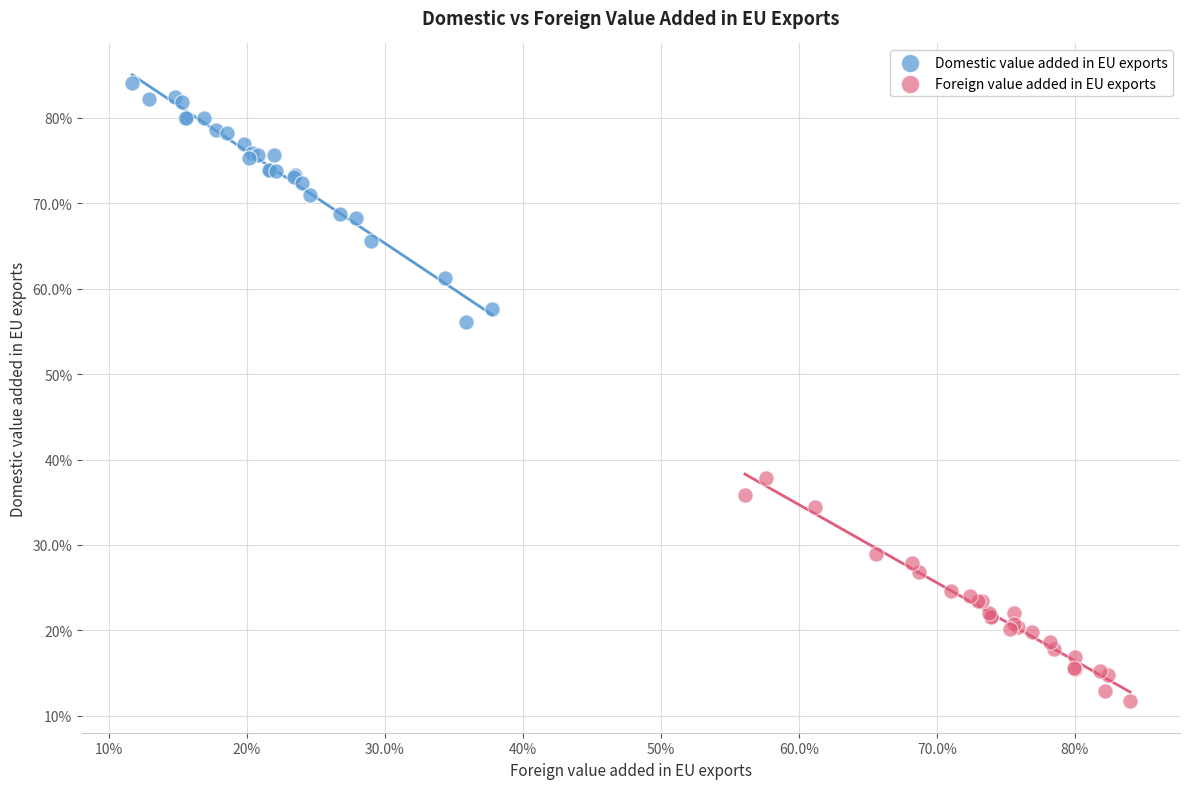

Which series has the largest Y range (max minus min)?

Domestic value added in EU exports